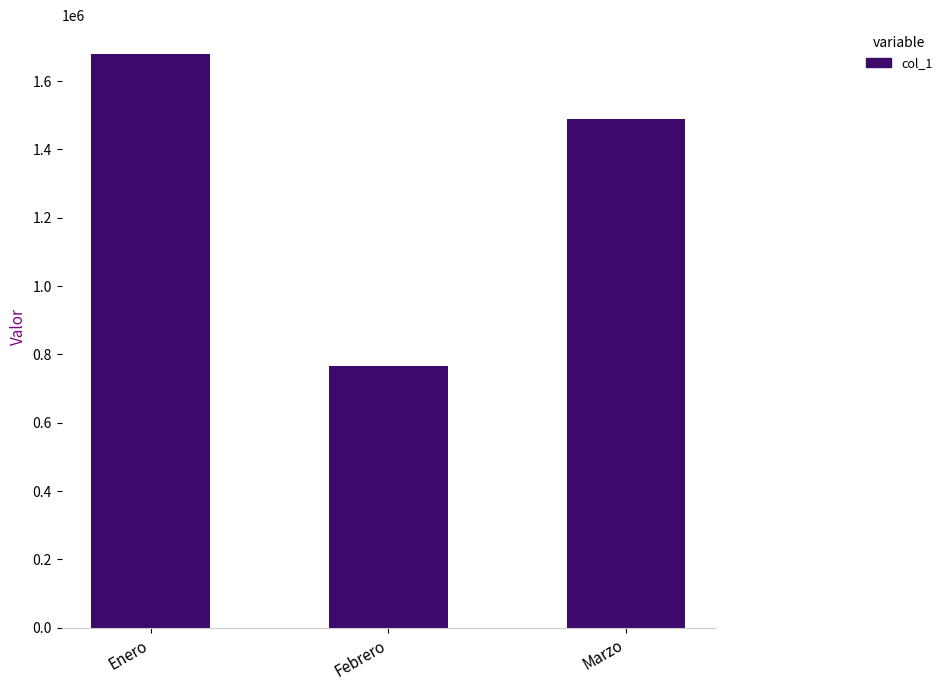

Reading left to right, what are all the values shown in this chart?

Enero=1679800	Febrero=765109	Marzo=1488300